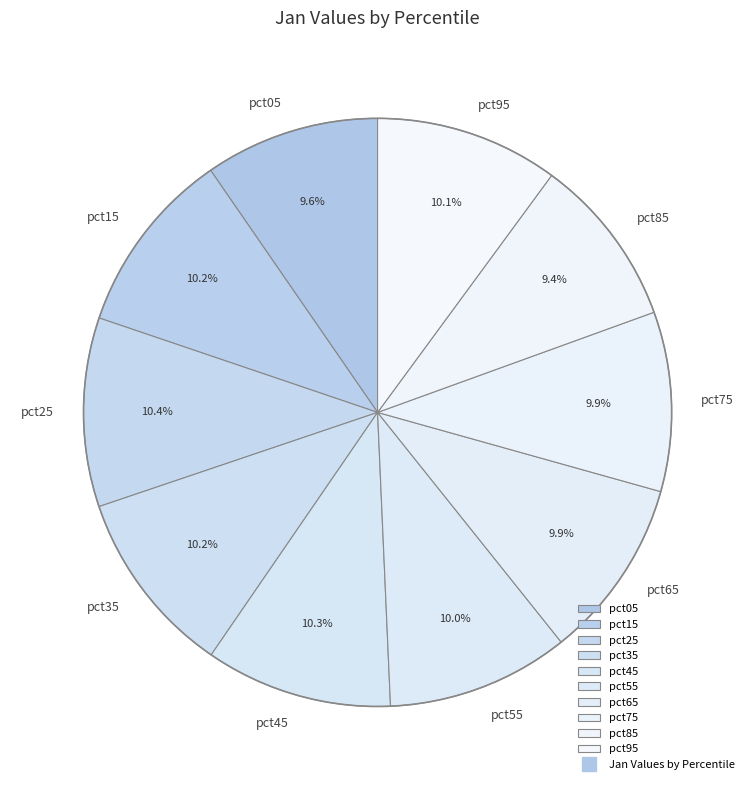

Count the number of slices in the pie.

10